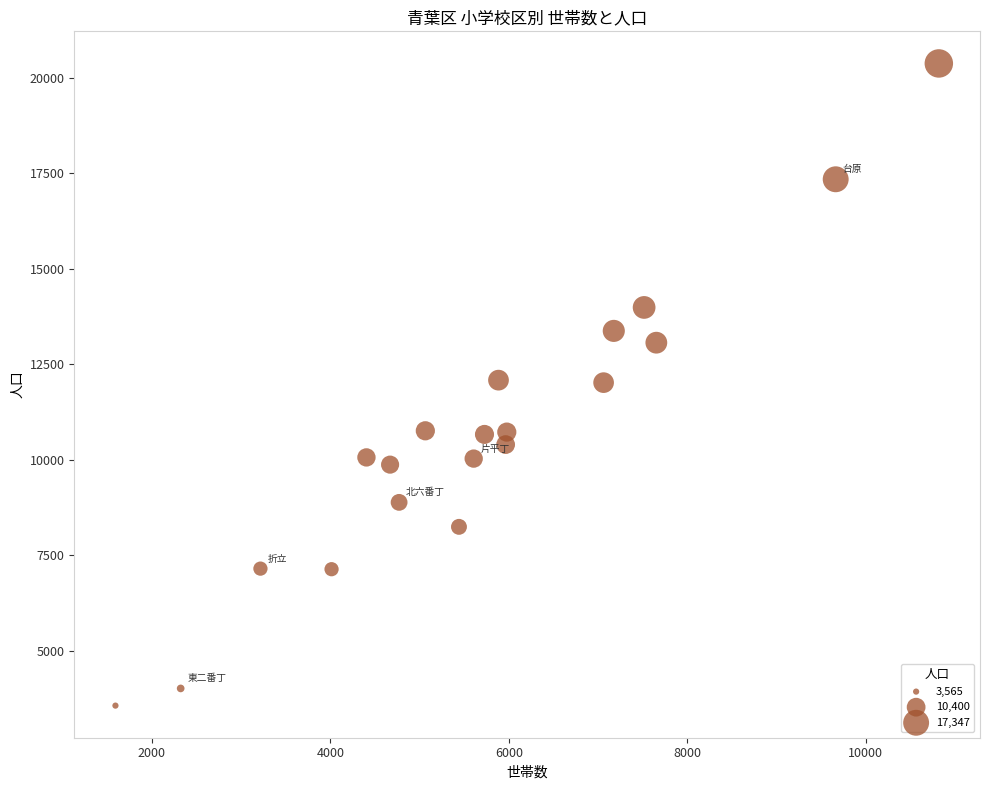

What is the range of Y values (max minus min)?

16815